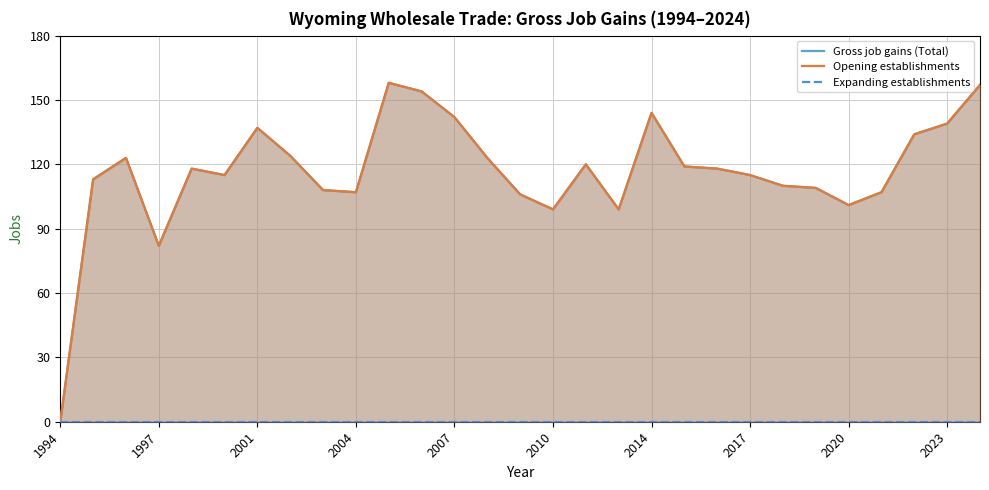

What is the value of the Opening establishments point at the 3rd from the left?

123